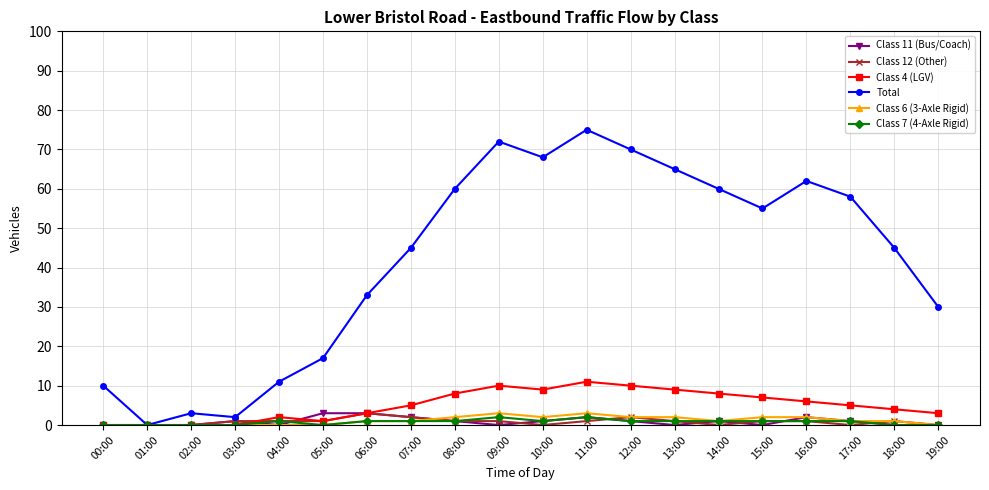

What is the label of the 8th point from the right?

12:00